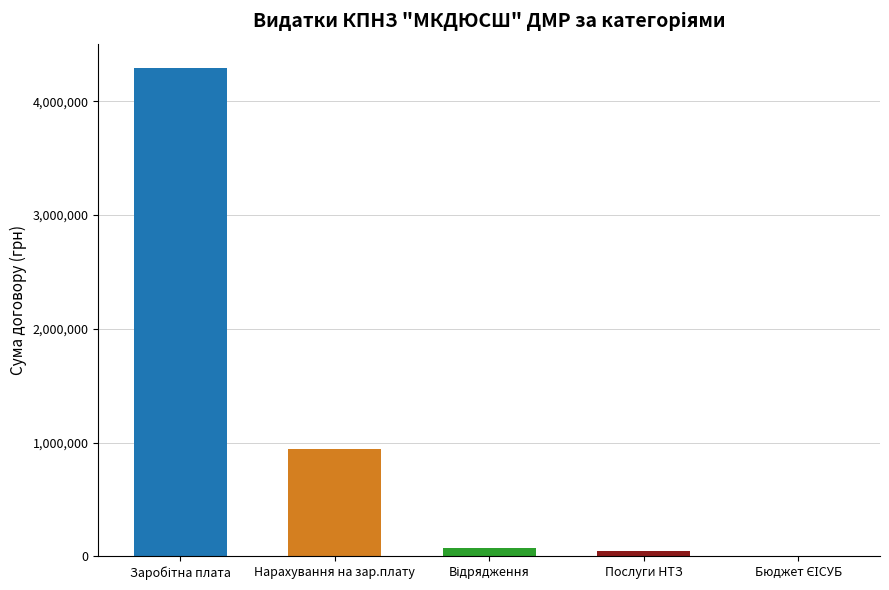

True or false: the data shows 1348932 at Нарахування на зар.плату.

False